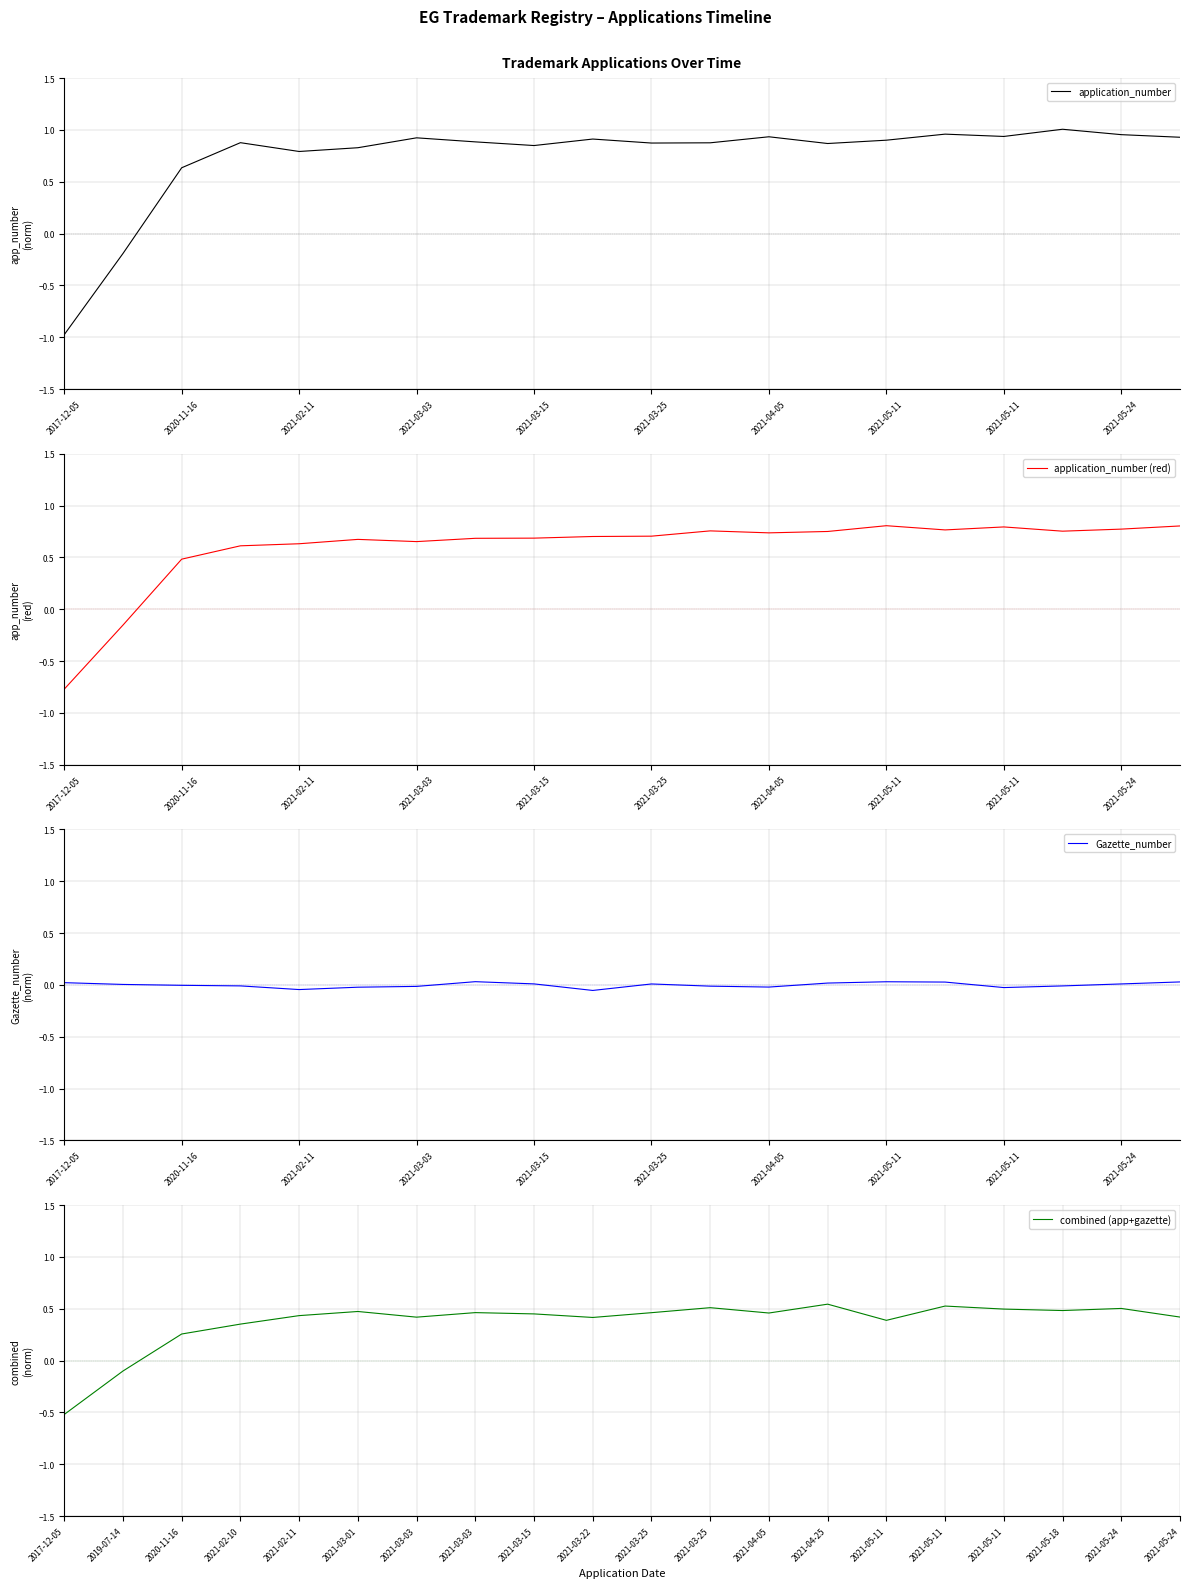

How many distinct data groups are displayed?

4